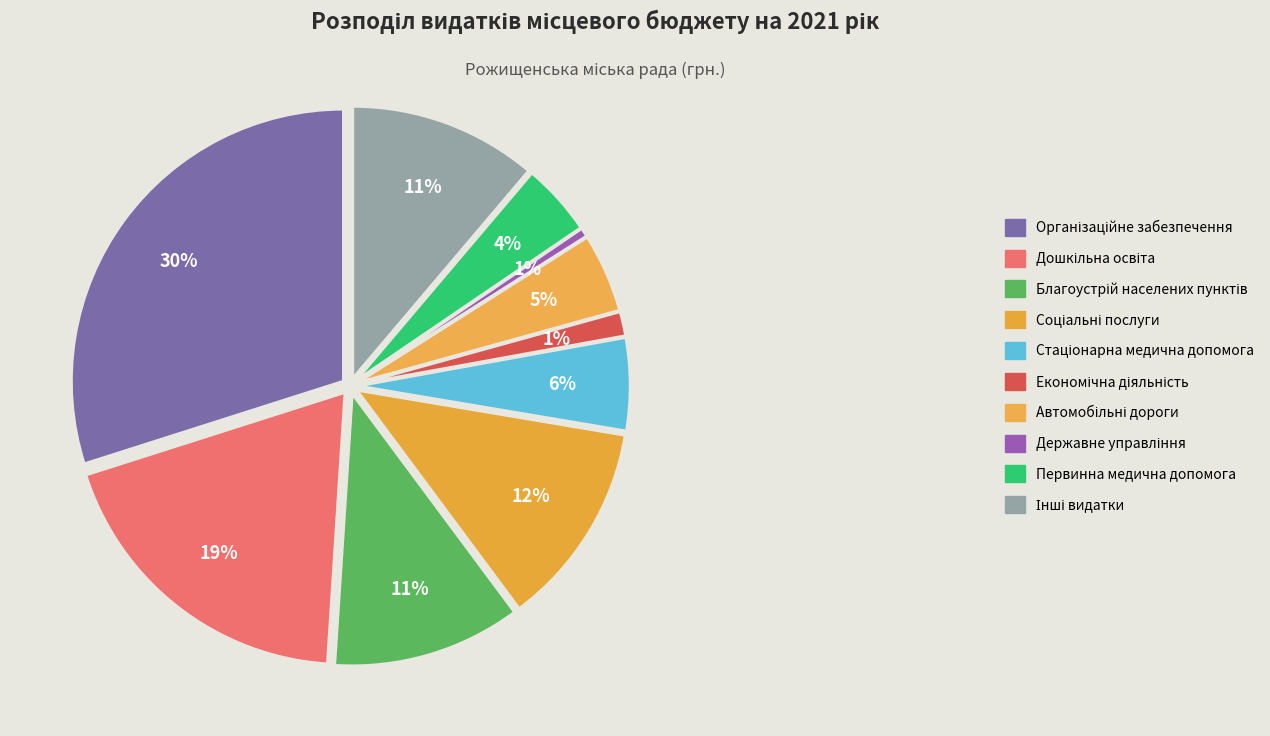

To the nearest percent, what is the average slice percentage?

10%